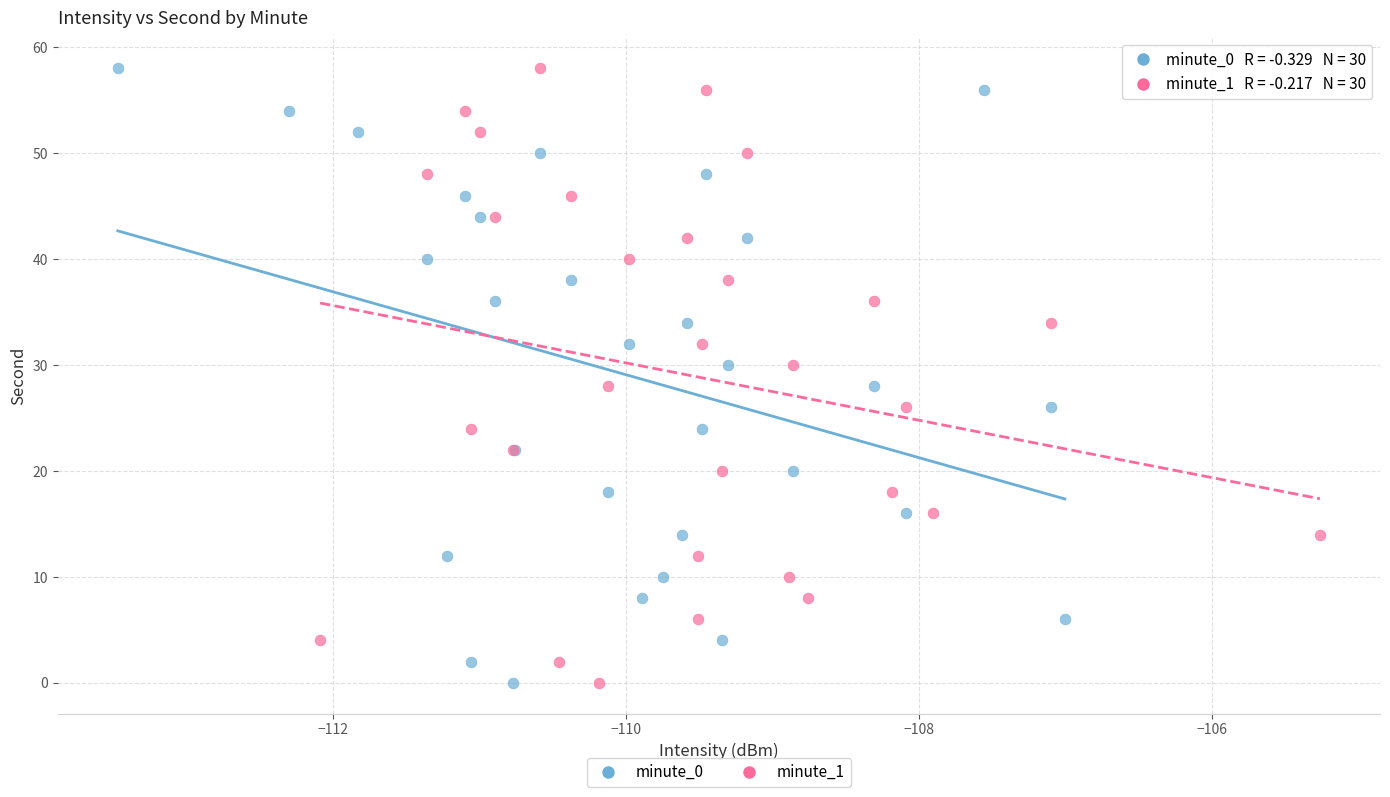

What are all the series names shown in the legend?

minute_0, minute_1